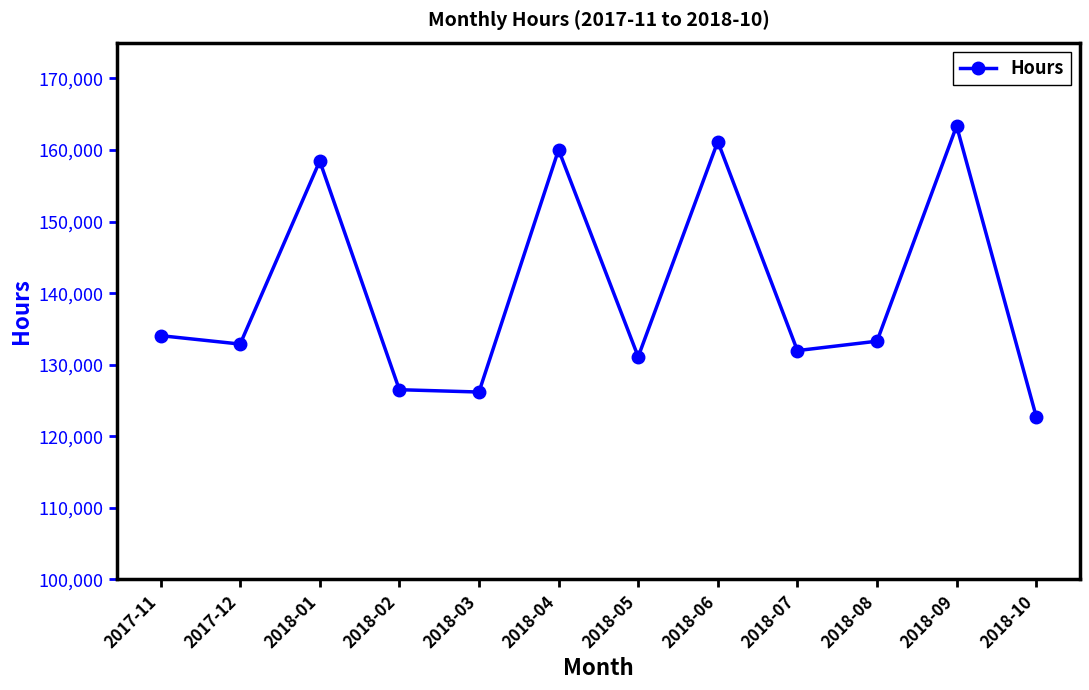

What value does the data have at 2018-09?

163362.8